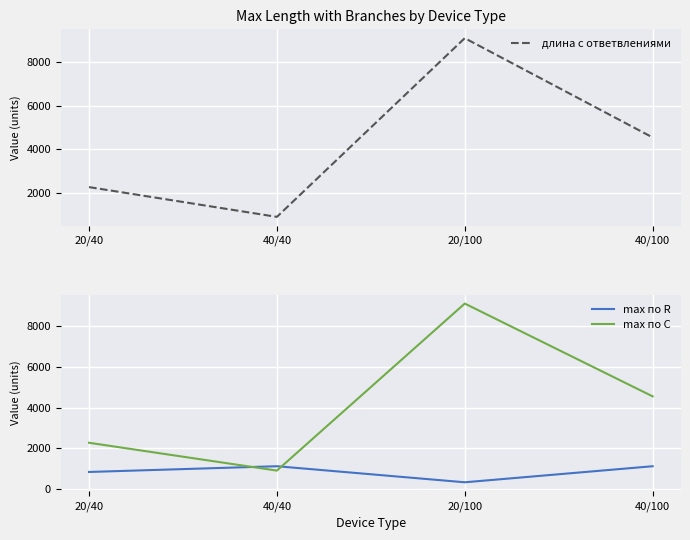

Does the chart display data point markers on the line(s)?

No